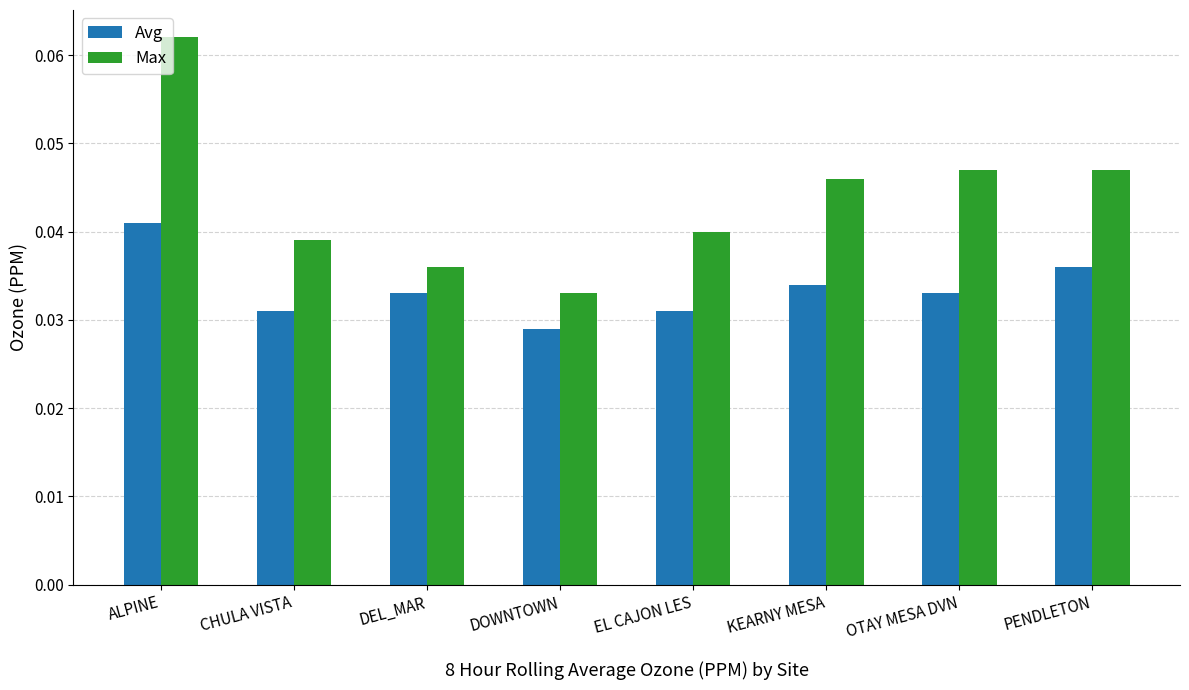

Between ALPINE and CHULA VISTA, which series saw the biggest shift?

Max